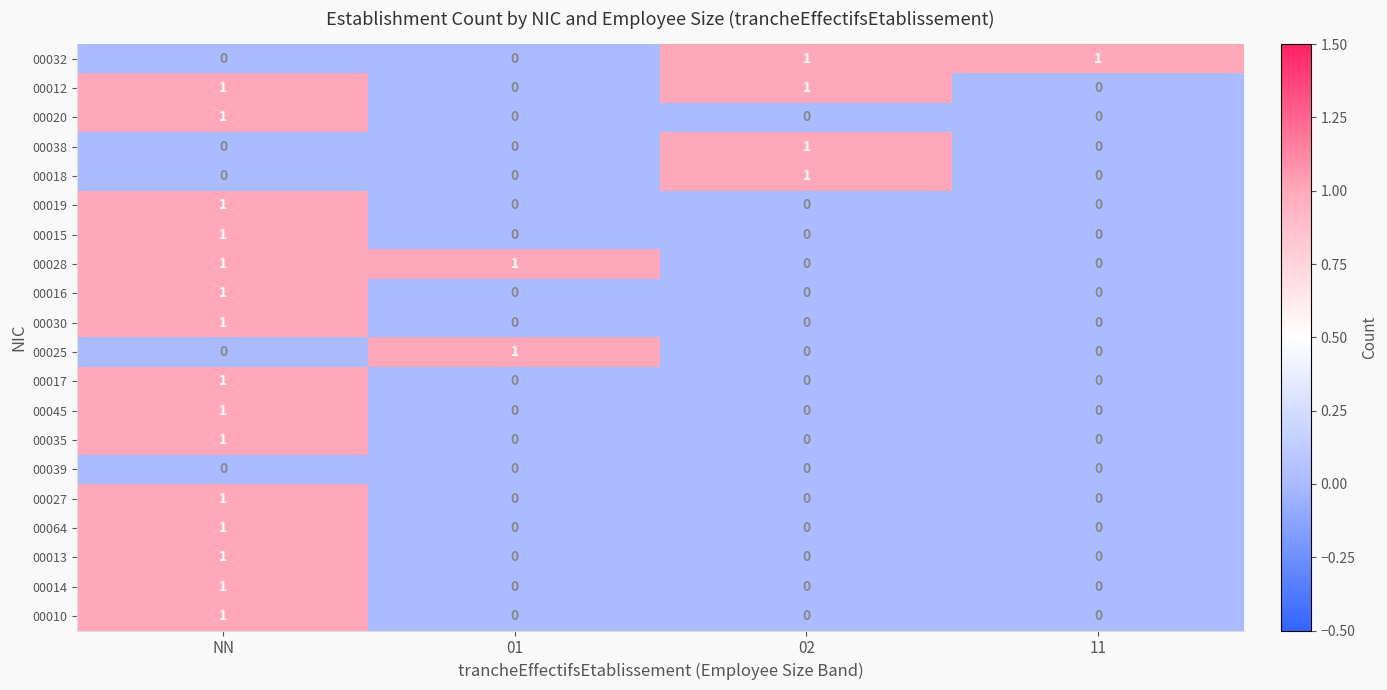

The value of 00035 at 01 is 0. True or false?

True